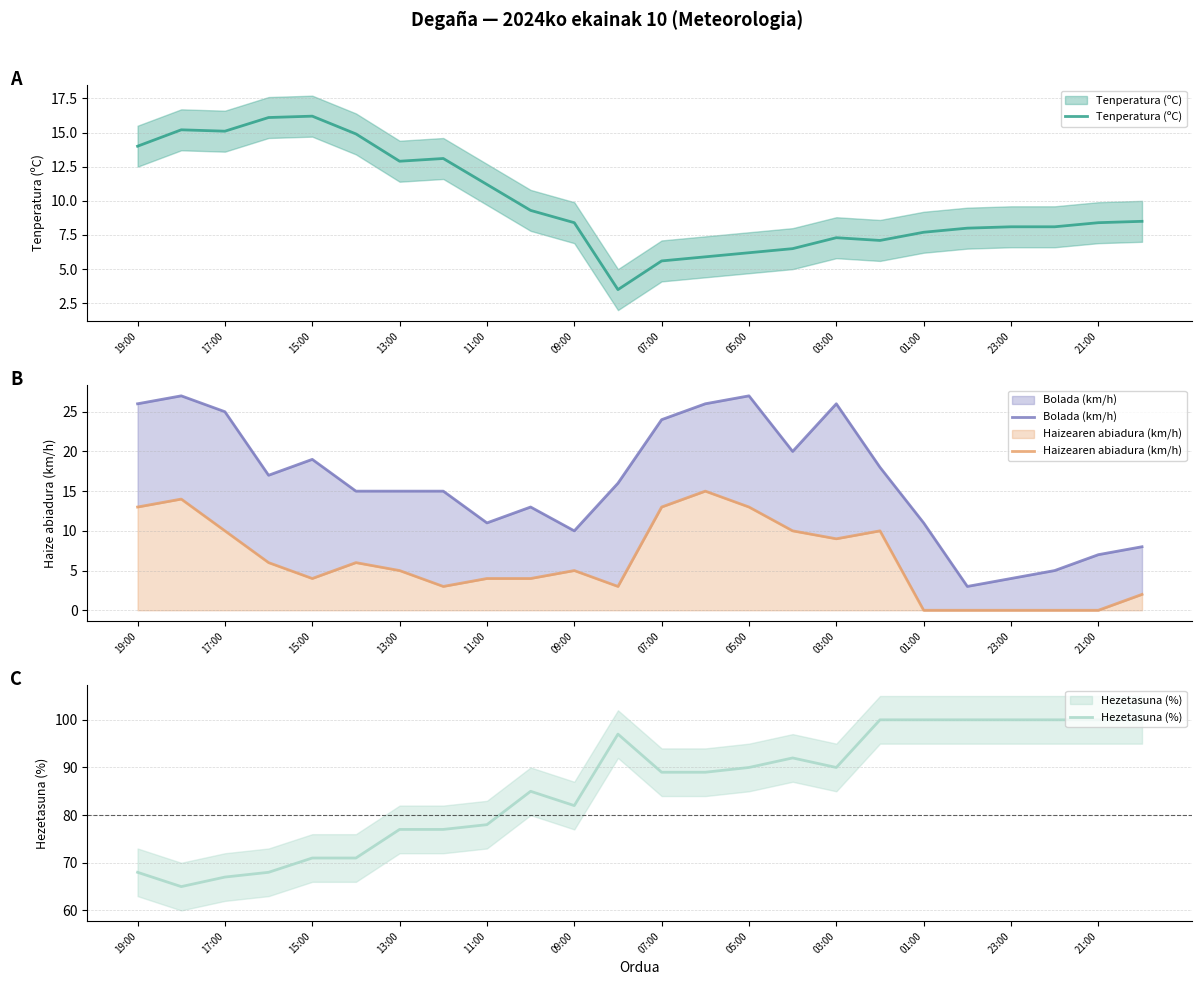

The value of Haizearen abiadura (km/h) at 03:00 is 13. True or false?

False